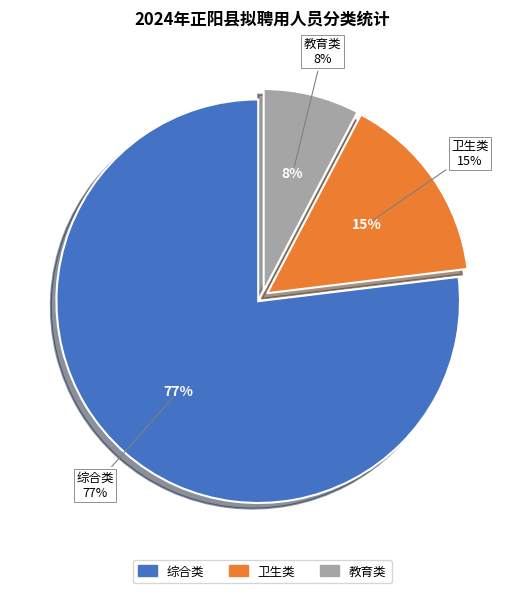

True or false: 教育类 accounts for 21% of the total.

False